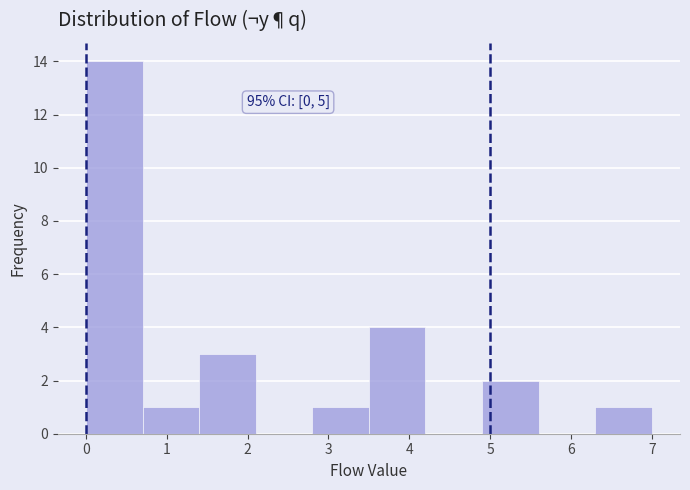

Over which range of the x-axis is the bar tallest?

0.0 to 0.7